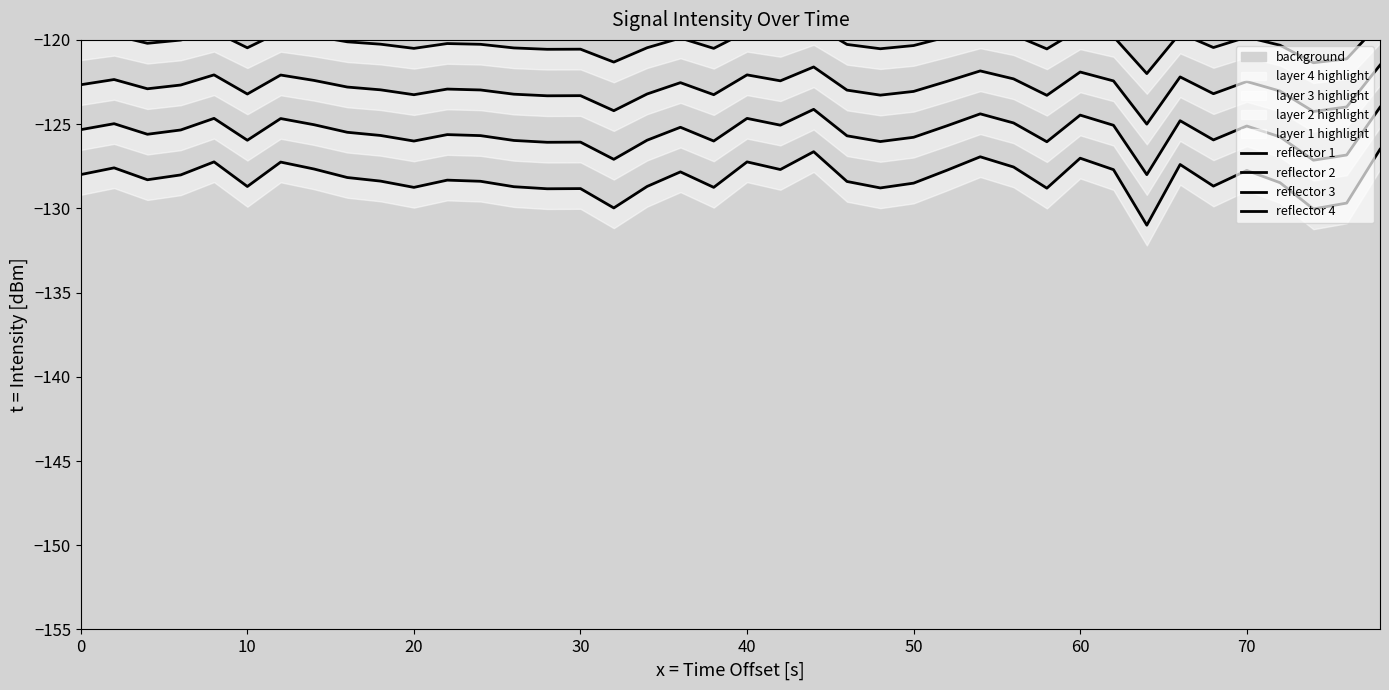

How many interior local valleys does the reflector 1 series have?

12